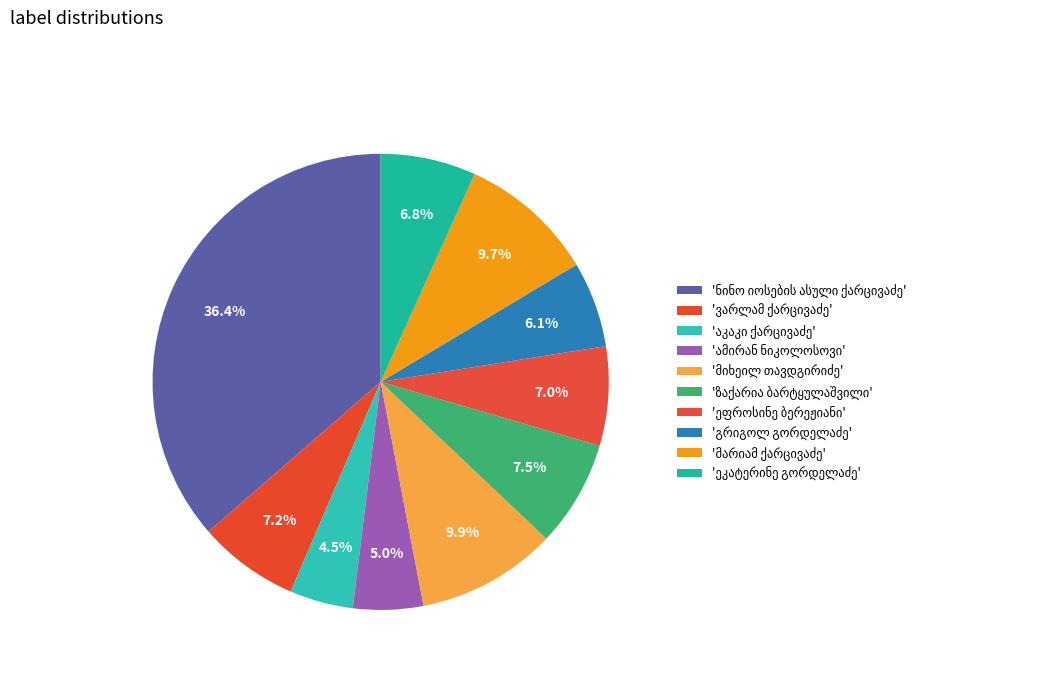

Does მიხეილ თავდგირიძე represent more than half of the total?

No